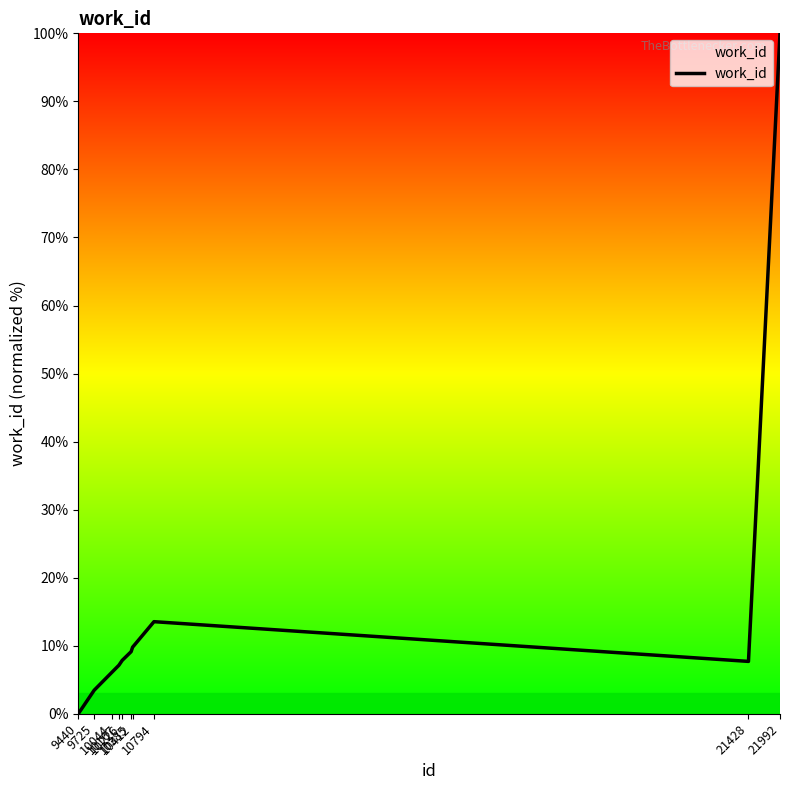

What is the sum of the values at 9440 and 21428?

7.7